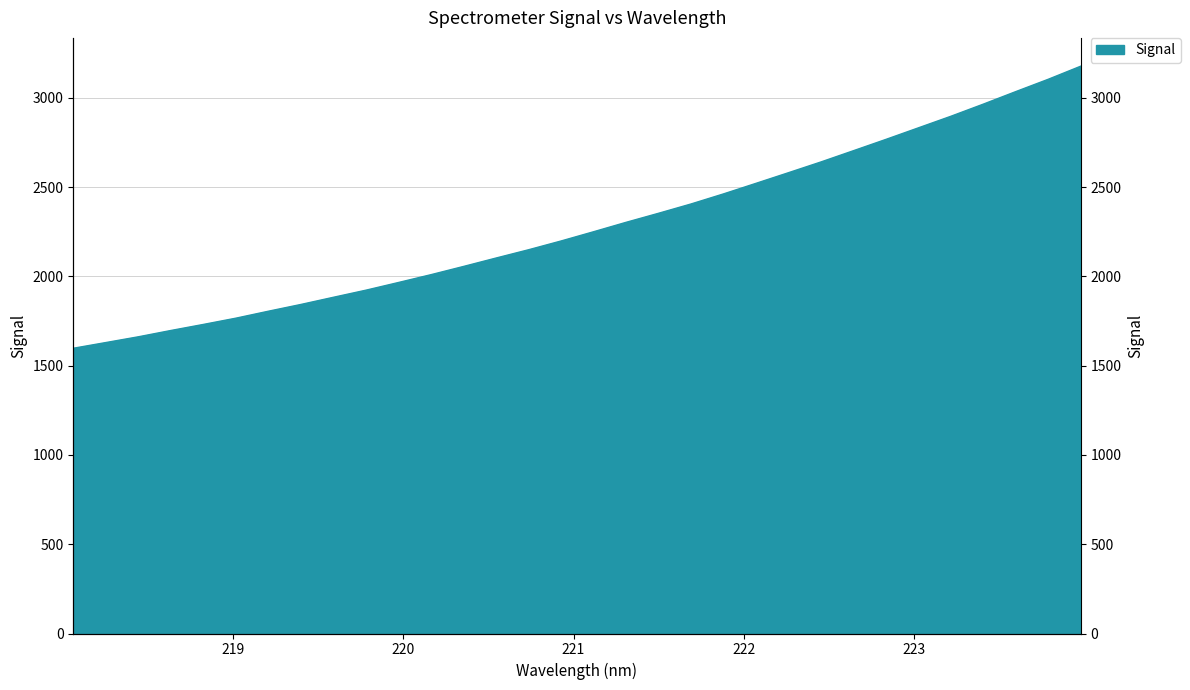

What is the smallest value displayed?

1597.7